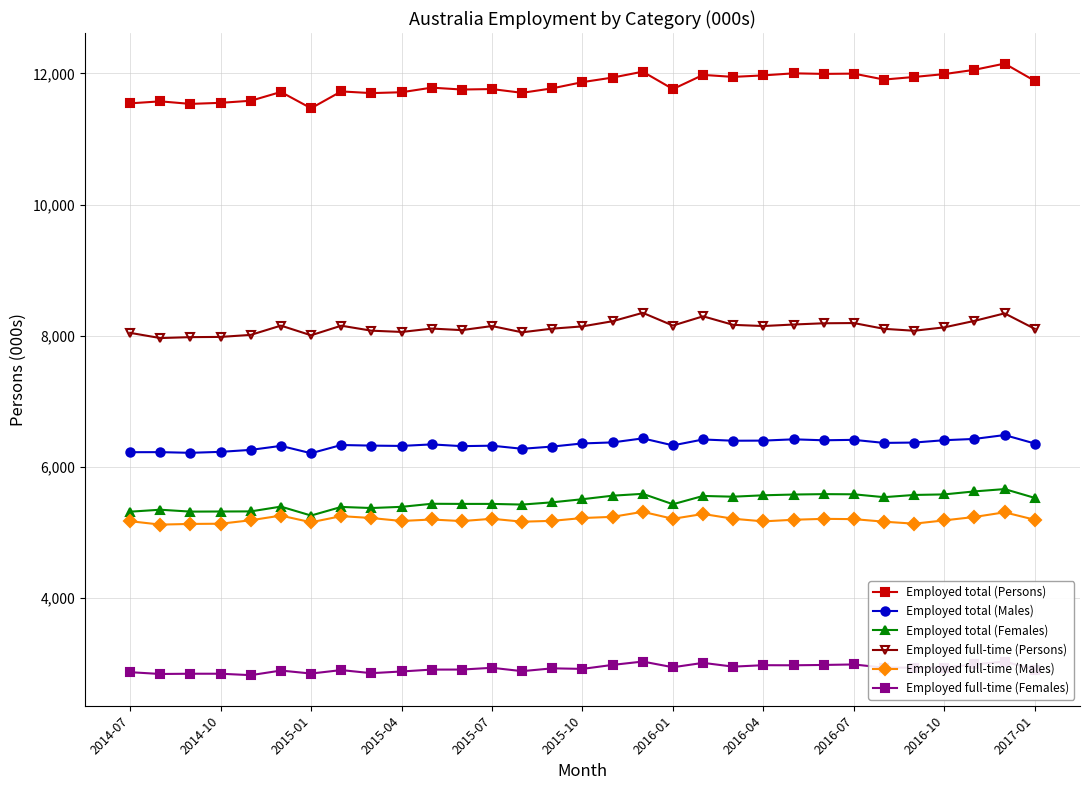

What is the minimum value for Employed full-time (Persons)?

7964.2